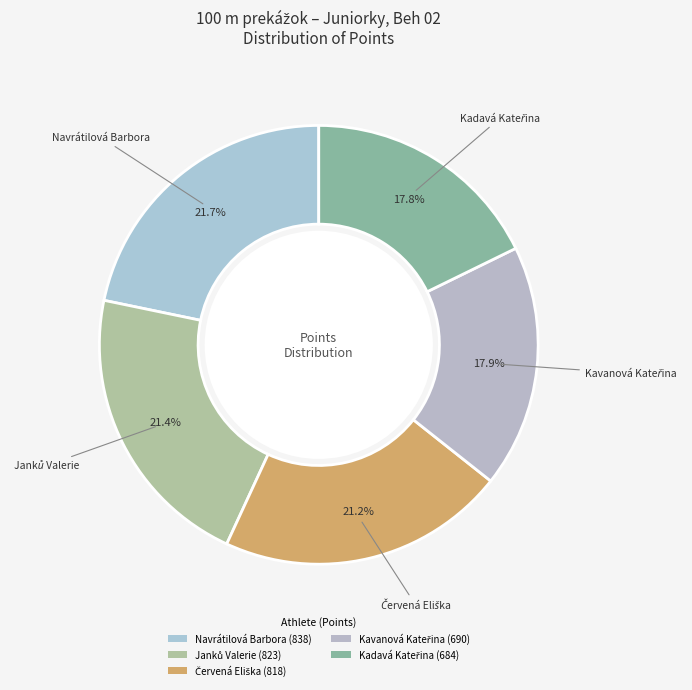

Count the number of slices in the pie.

5